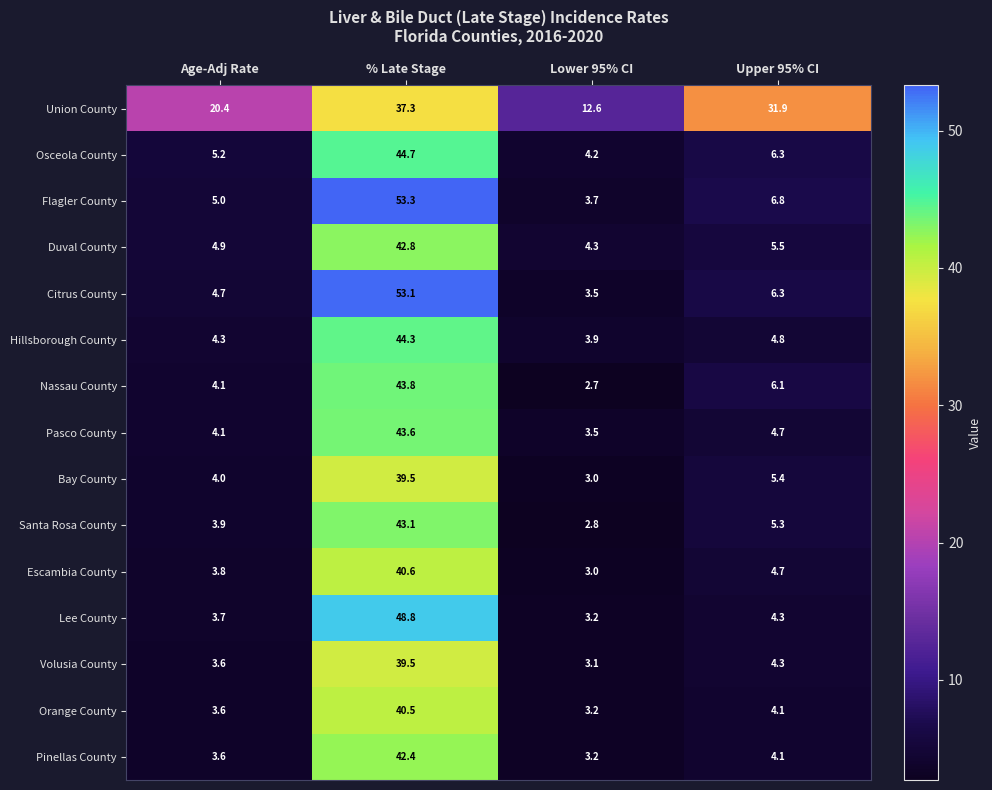

What is the average value of the Nassau County series?

14.2